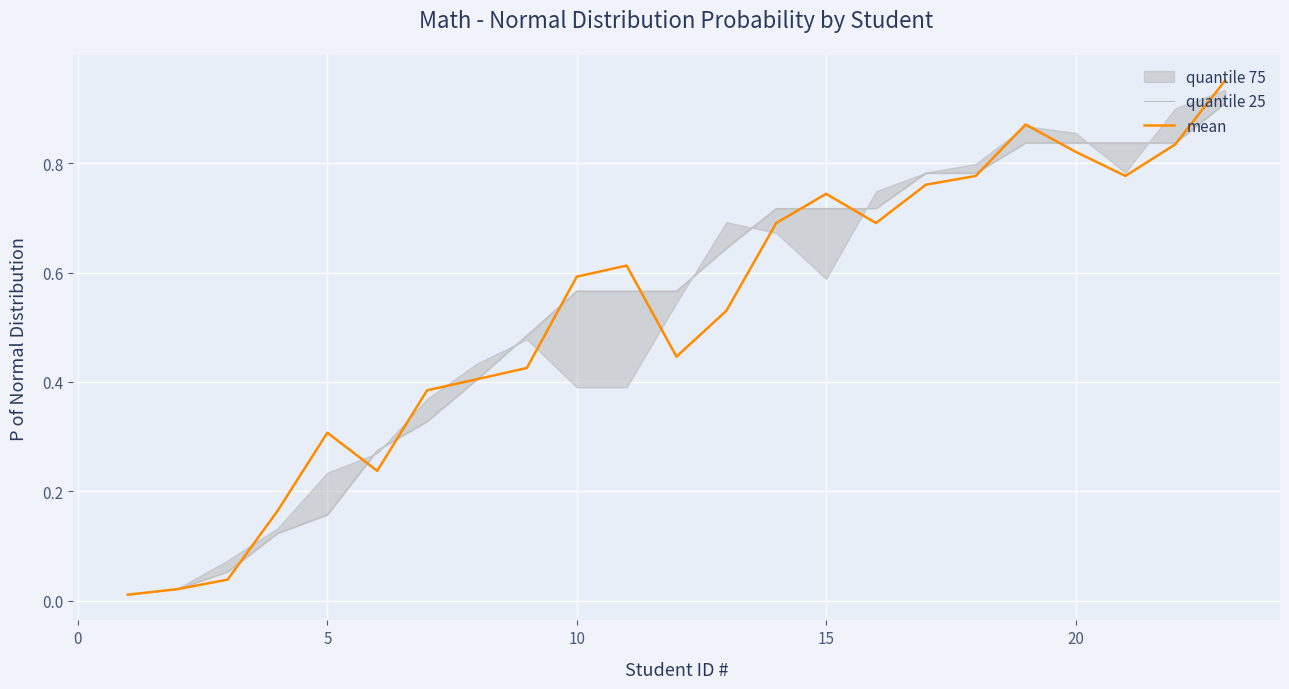

The mean series shows 0.4 at 5. True or false?

False